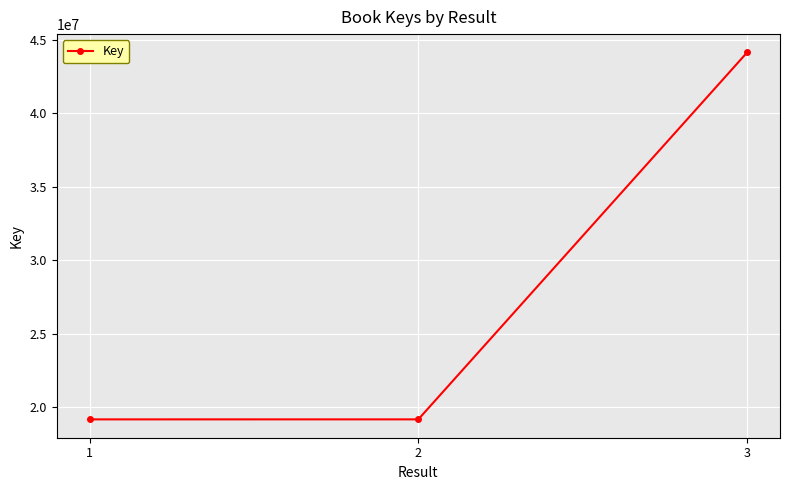

Does the chart display data point markers on the line(s)?

Yes